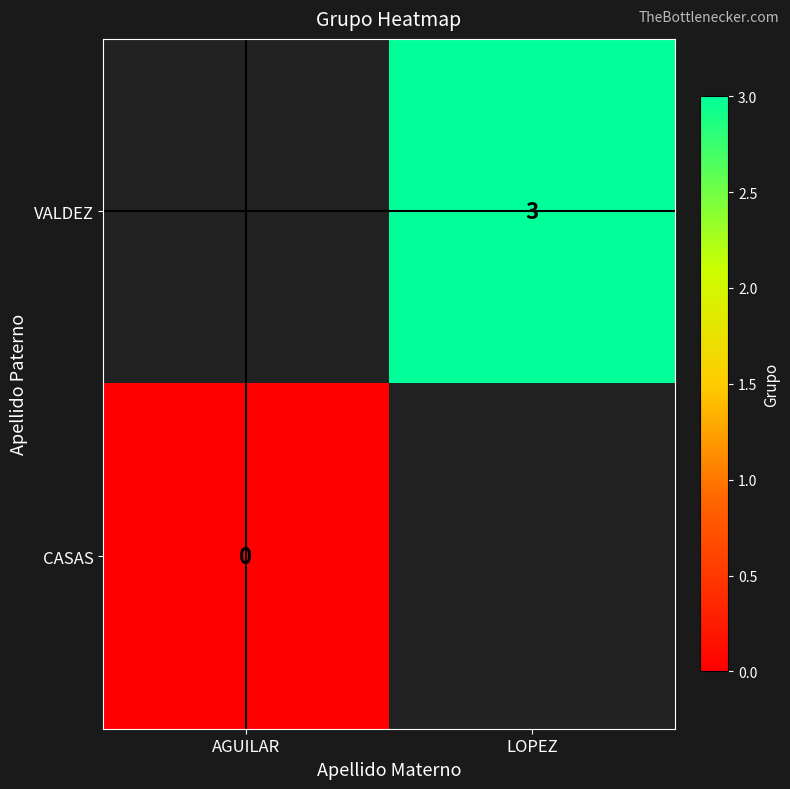

True or false: VALDEZ has a value of 5 at LOPEZ.

False